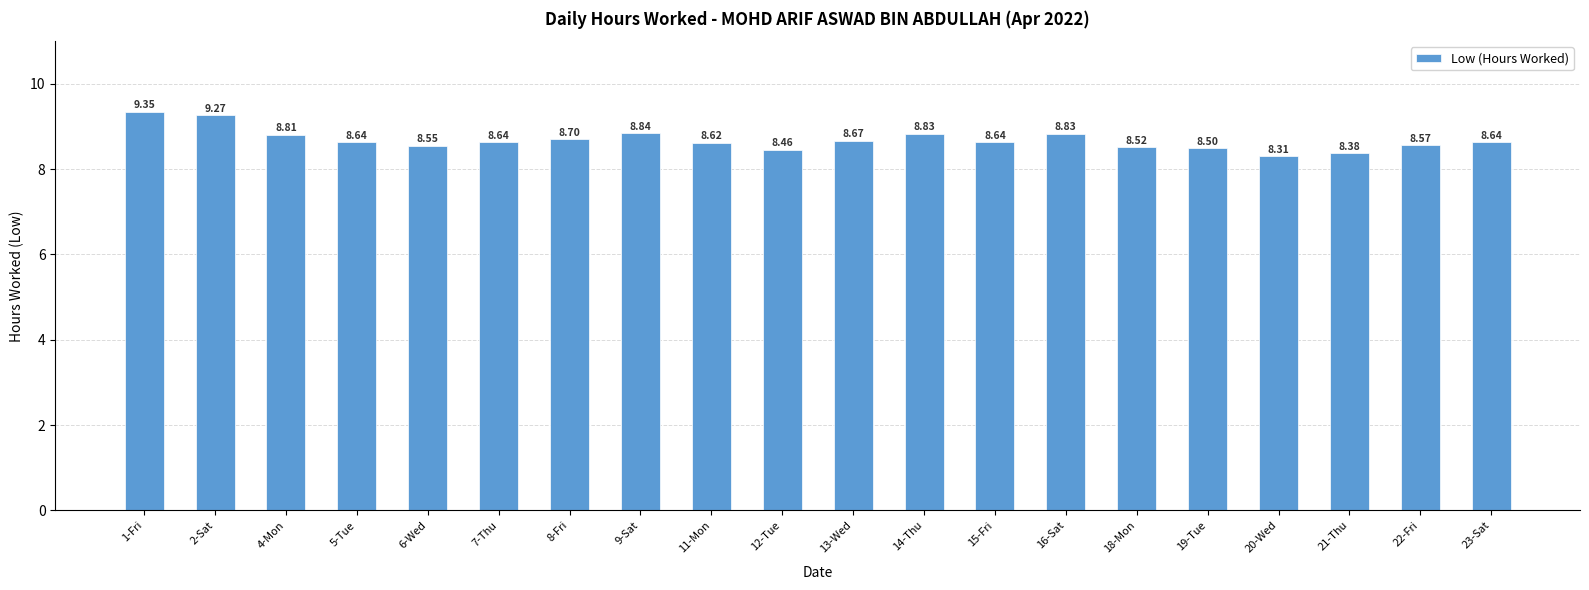

Which category has the lowest value across all series?

20-Wed